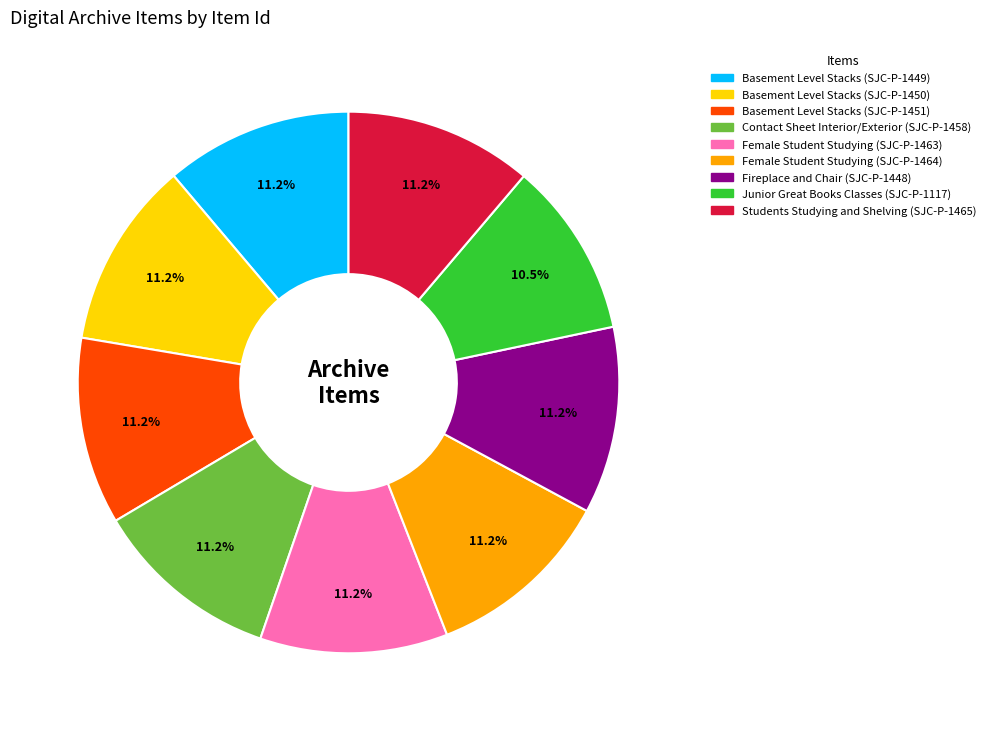

The Female Student Studying (SJC-P-1463) slice represents 11% of the pie. True or false?

True